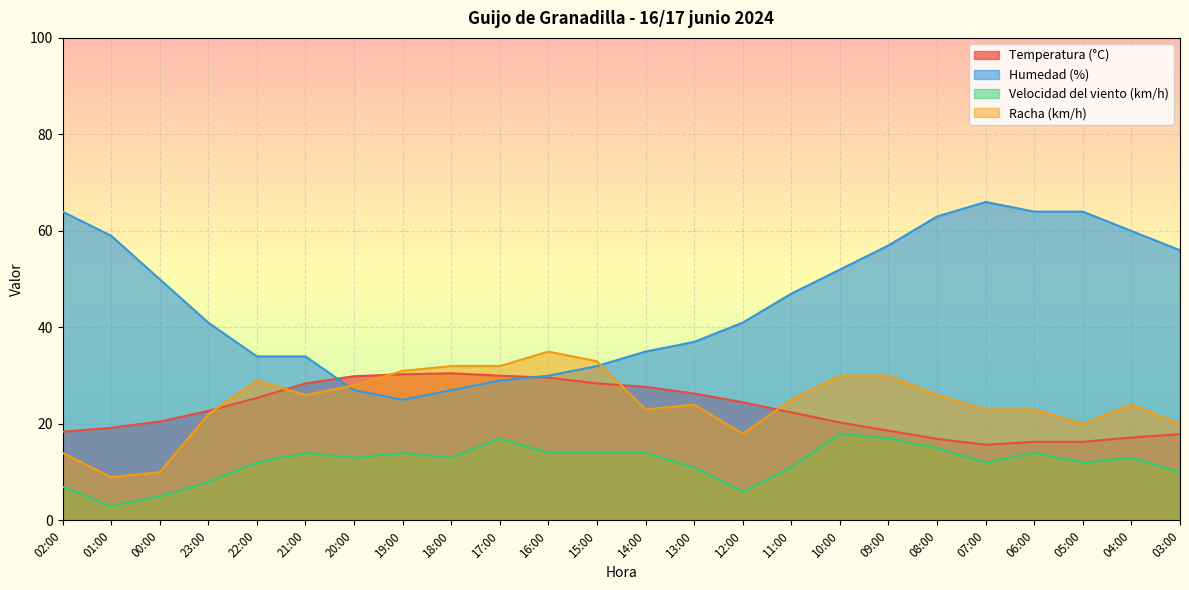

Rank the series at 00:00 from highest to lowest value.

Humedad (%), Temperatura (°C), Racha (km/h), Velocidad del viento (km/h)